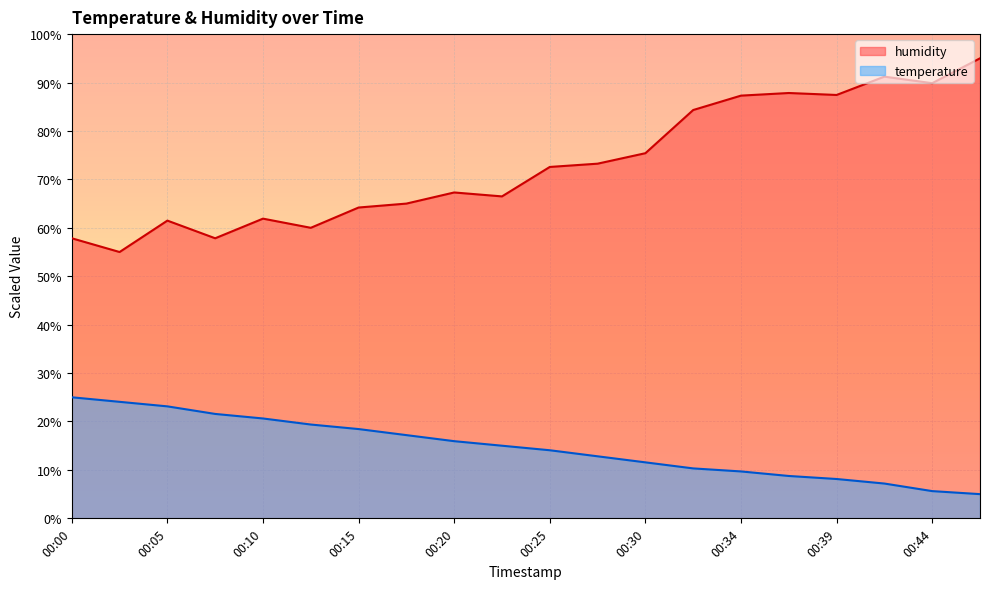

What is the approximate value of temperature at 00:20?

15.9